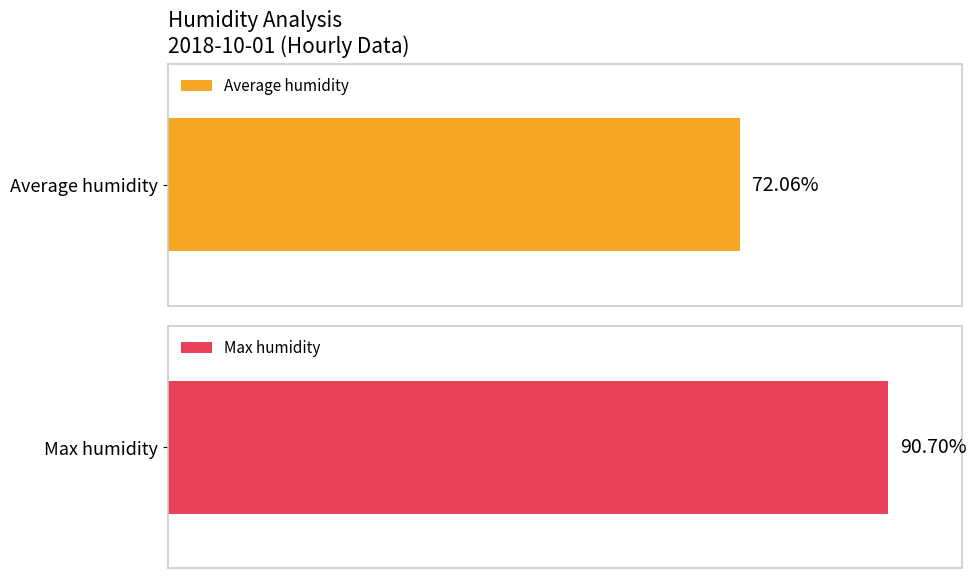

What is the maximum value shown in the chart?

90.7